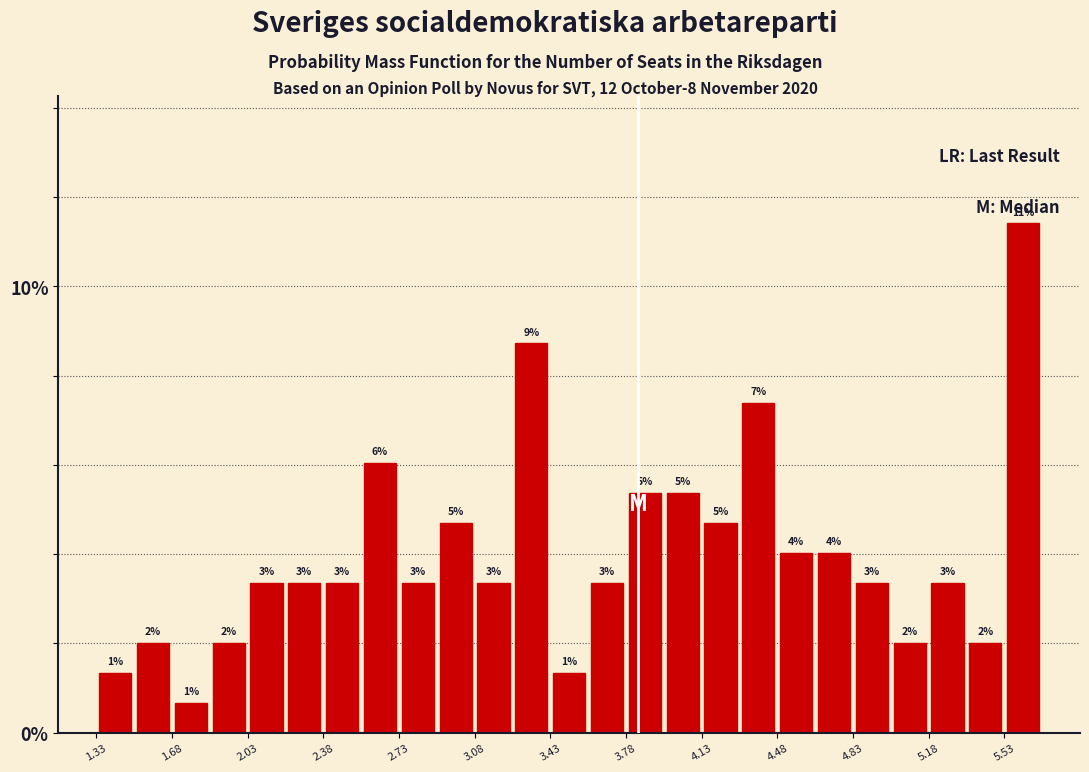

Around what value on the x-axis is the tallest bar? Give the approximate position of its centre, as read against the axis.

5.60